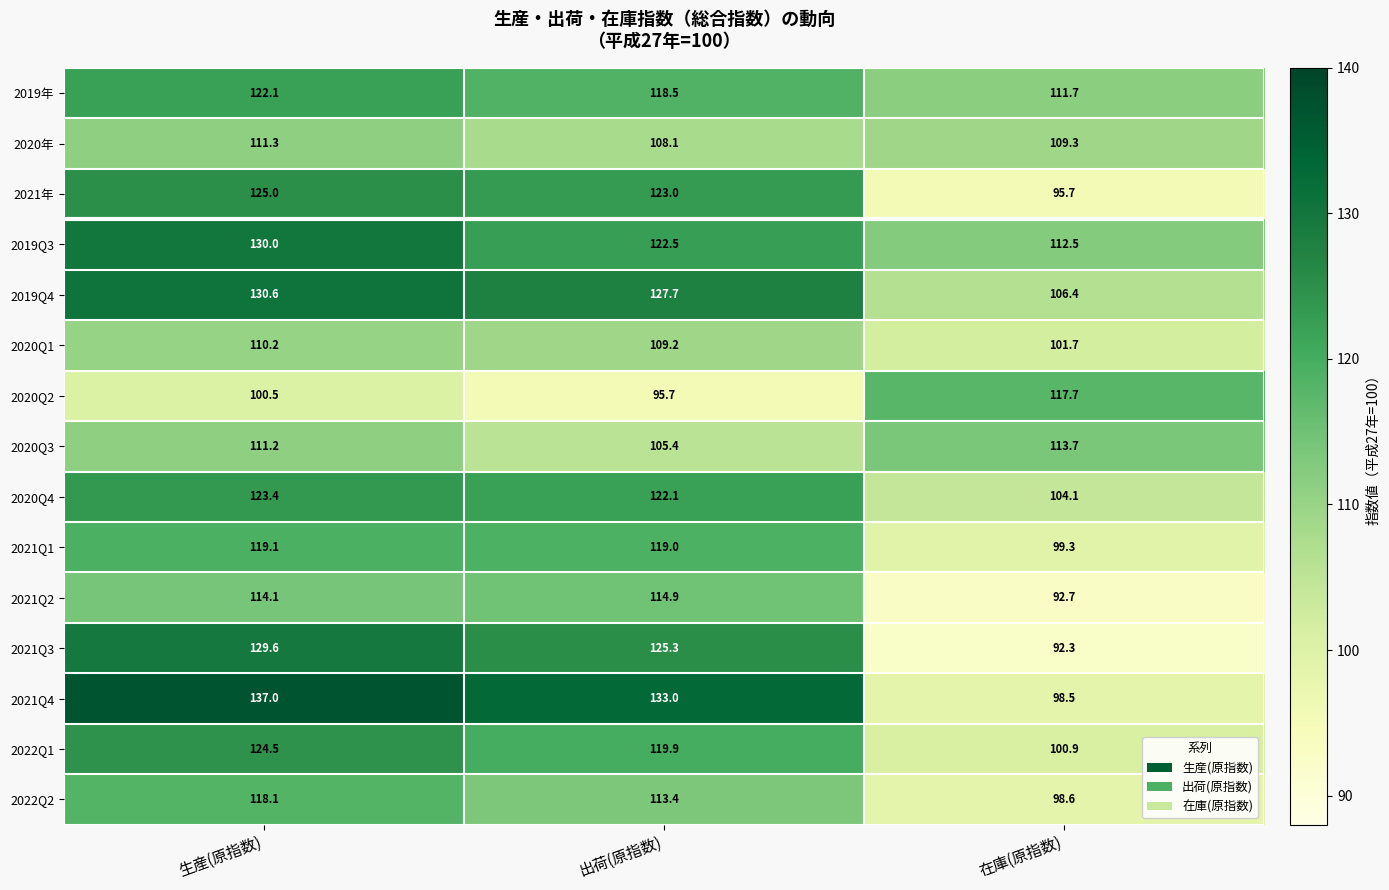

At which category is the sum across all series the highest?

生産(原指数)